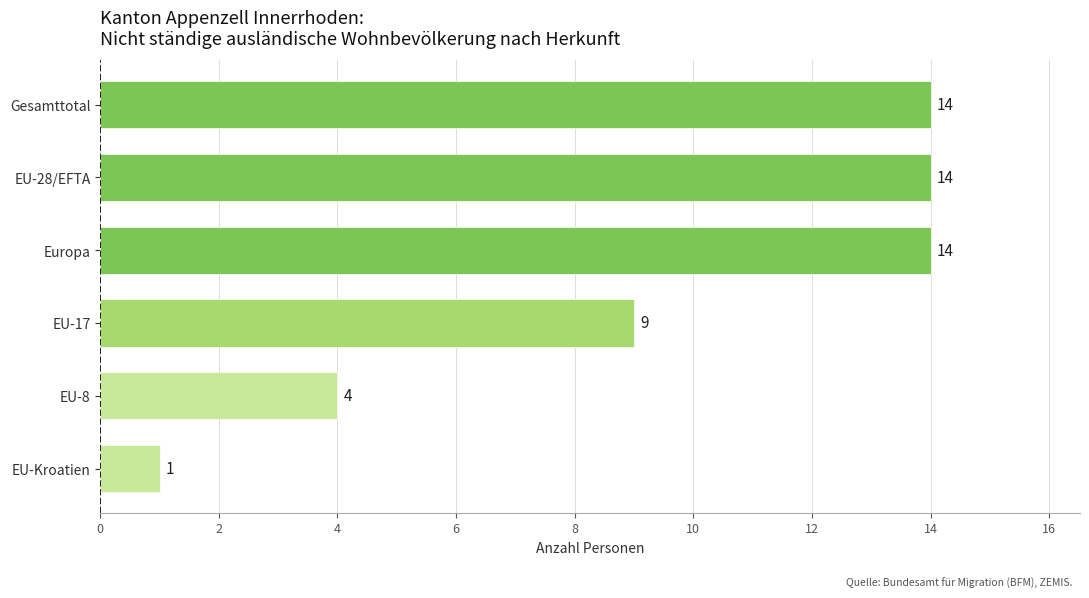

Are the bars grouped side by side (vs. stacked)?

No